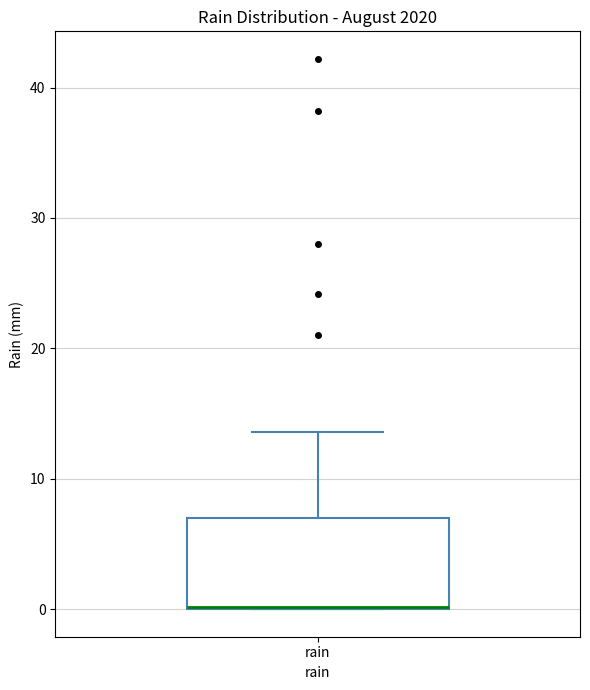

Where is the upper edge of the box for rain on the y-axis? The values are not printed on the chart, so give them approximately, as read against the axis.

7